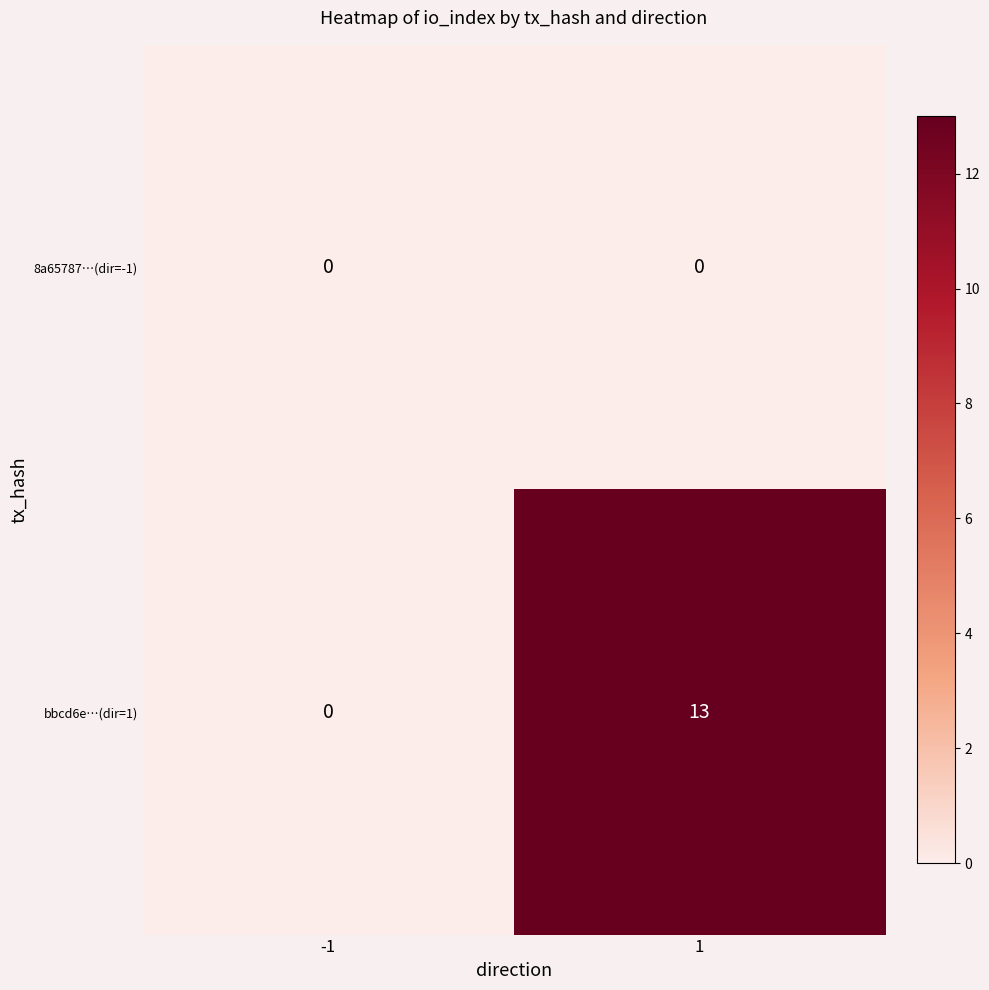

What is the total value across all series at 1?

13